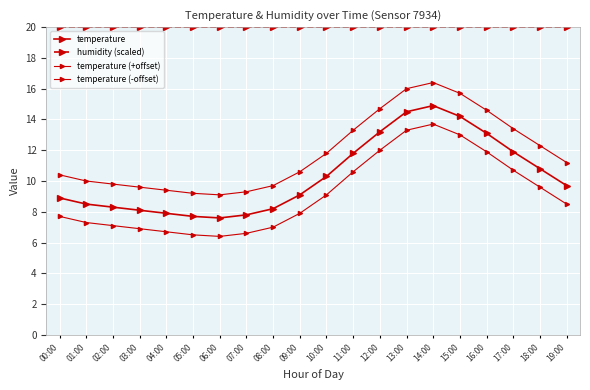

At which label is temperature (-offset) closest to 10?

18:00